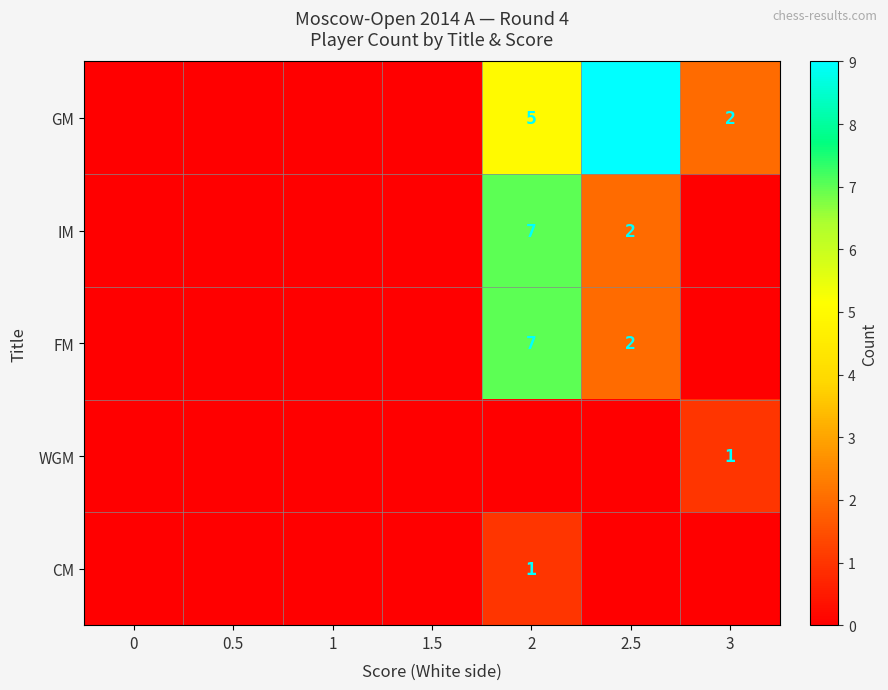

Is it true that FM equals 11 at 2?

False